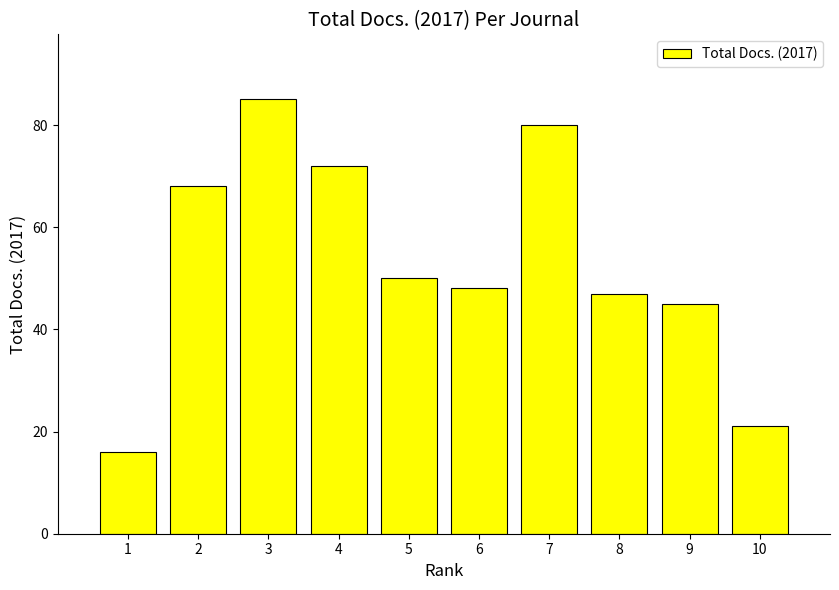

Rank the categories by value from lowest to highest.

1, 10, 9, 8, 6, 5, 2, 4, 7, 3